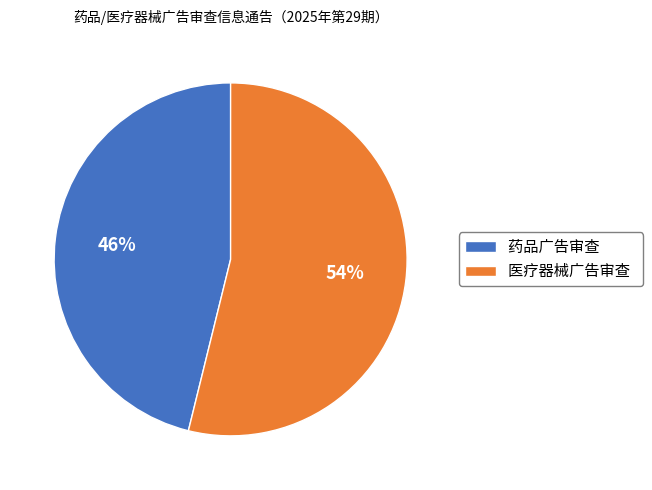

The 药品广告审查 slice represents 46% of the pie. True or false?

True